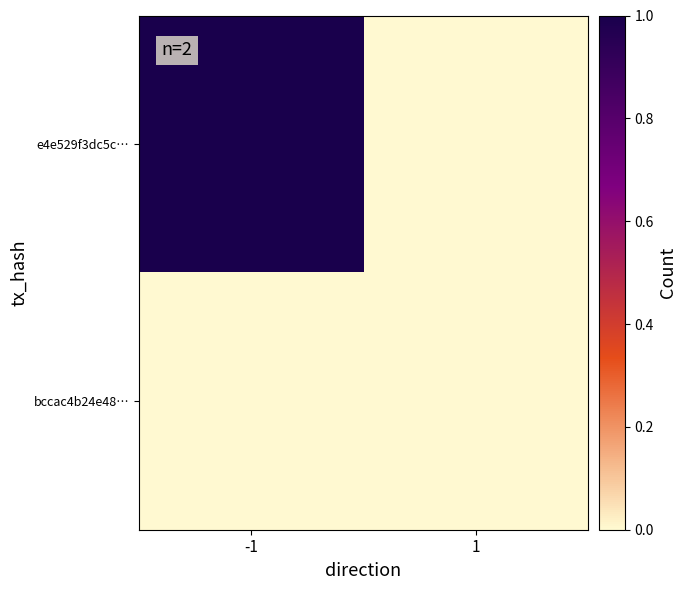

Which category has the lowest value across all series?

1